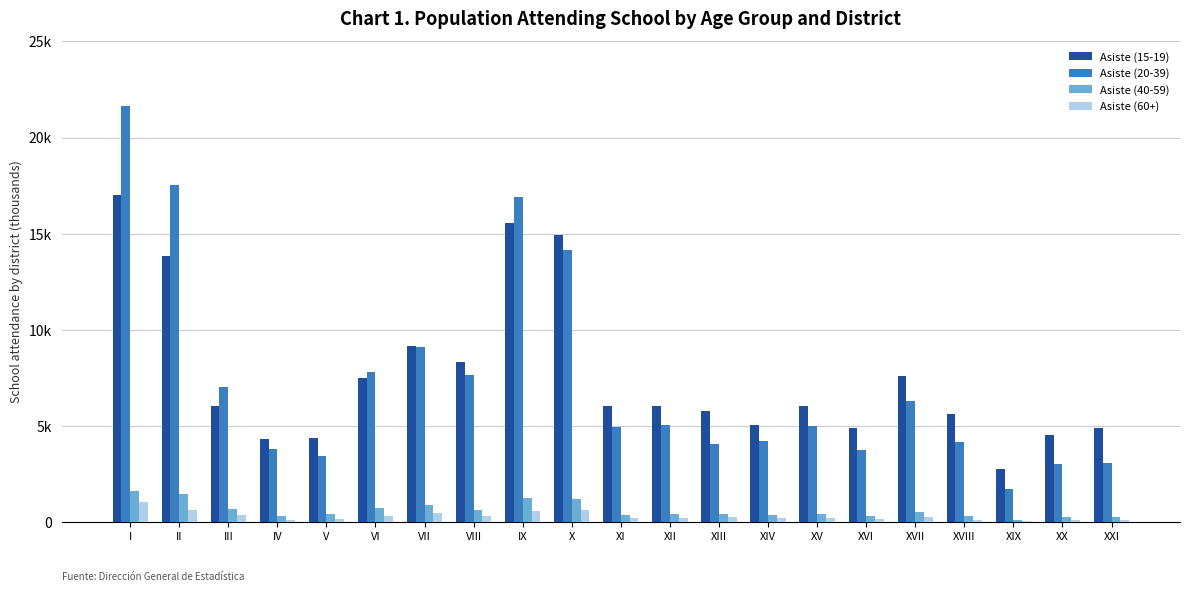

What are all the series names shown in the legend?

Asiste (15-19), Asiste (20-39), Asiste (40-59), Asiste (60+)